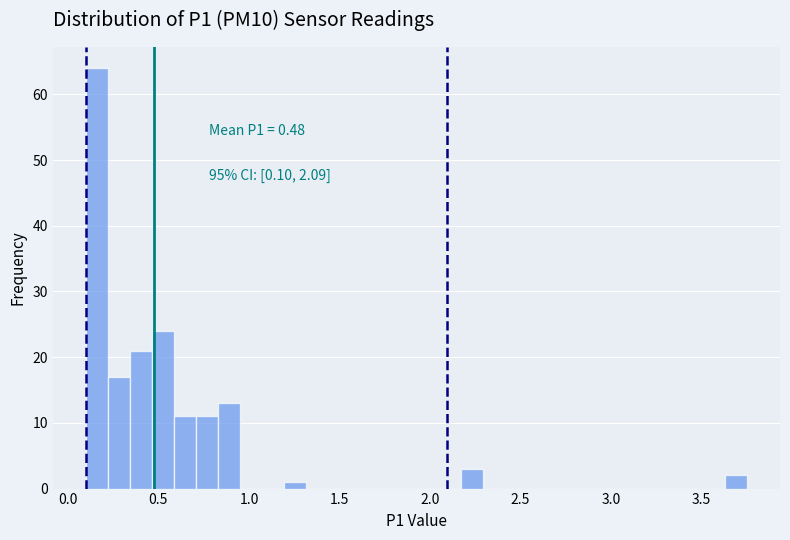

Read against the x-axis, roughly where is the centre of the tallest bar?

0.15